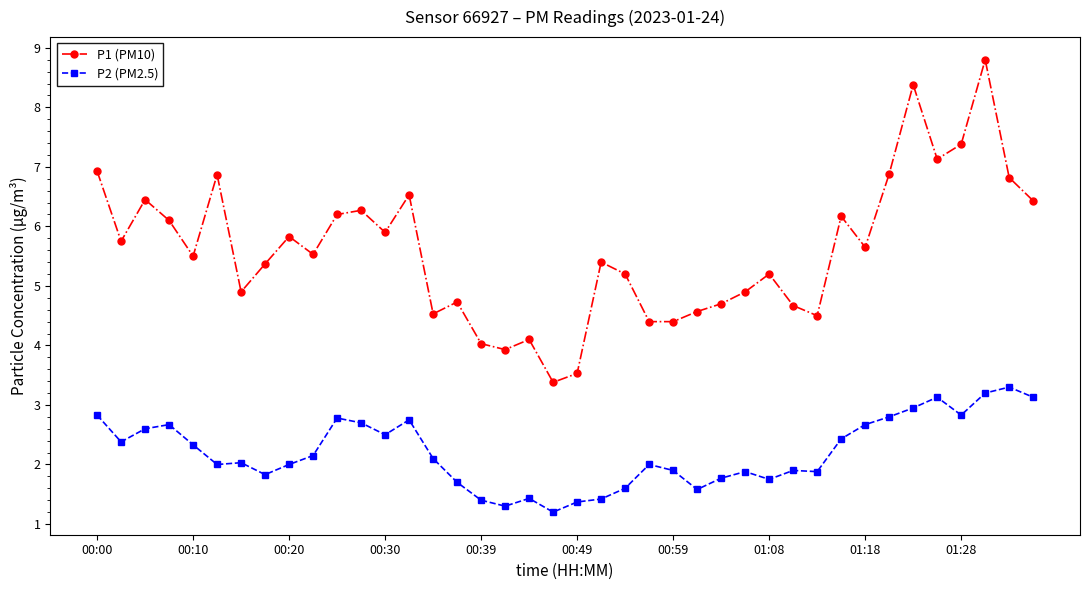

What is the greatest value displayed?

8.8